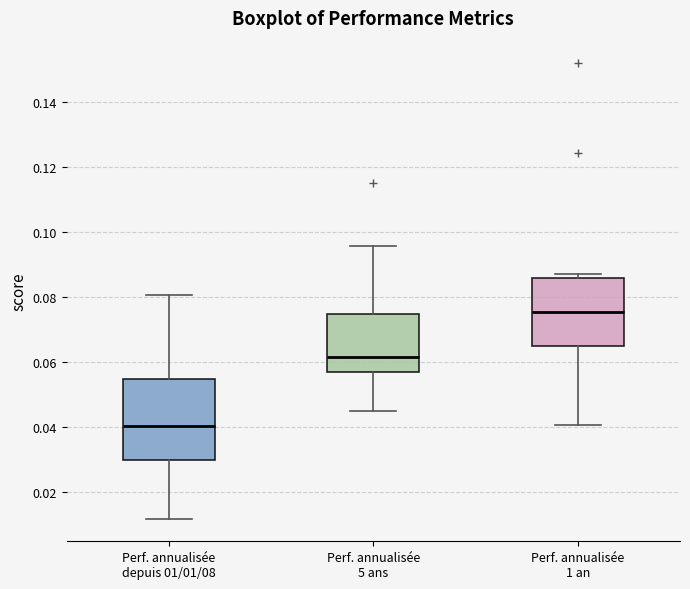

Reading left to right, read every box against the y-axis: the position of its median line, the range the box covers, and the ends of its whiskers. The values are not printed on the chart, so give them approximately, as read against the axis.

Perf. annualisée depuis 01/01/08: median 0.040, box 0.030 to 0.054, whiskers 0.012 to 0.080
Perf. annualisée 5 ans: median 0.062, box 0.058 to 0.074, whiskers 0.044 to 0.096
Perf. annualisée 1 an: median 0.076, box 0.064 to 0.086, whiskers 0.040 to 0.088